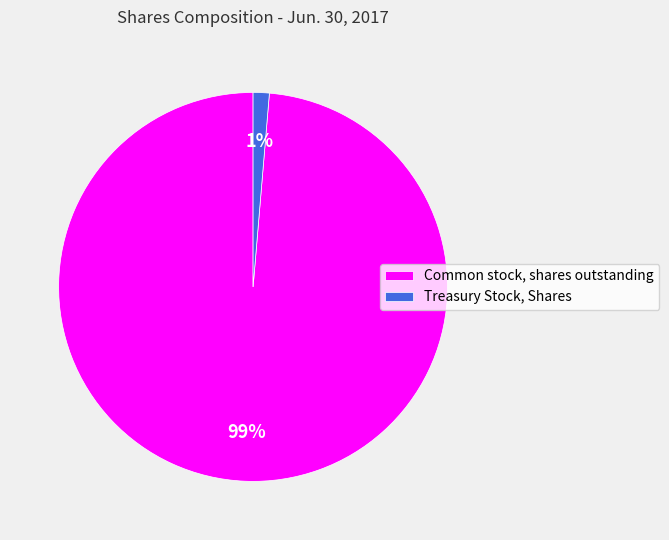

Which slice is the largest?

Common stock, shares outstanding